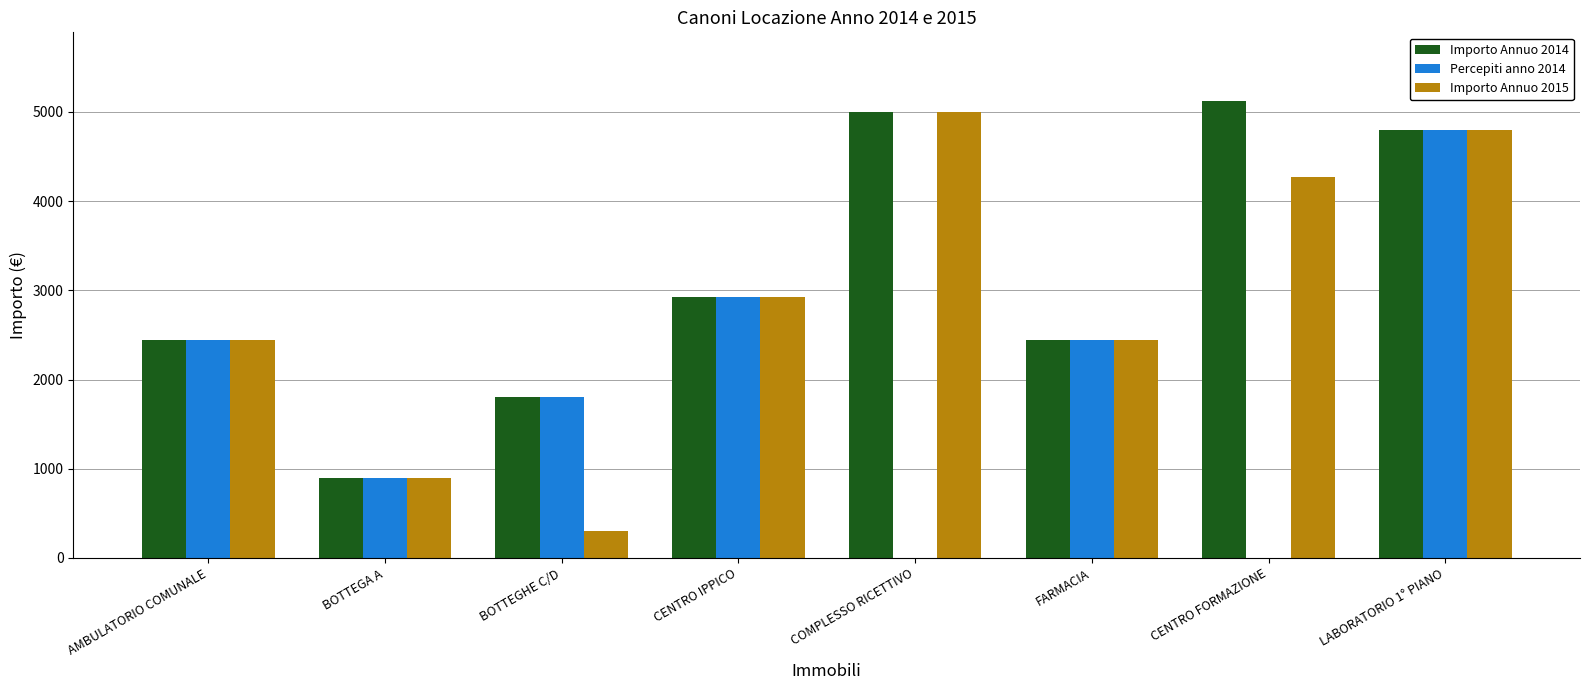

Where is Importo Annuo 2014 nearest to the value 3012?

CENTRO IPPICO